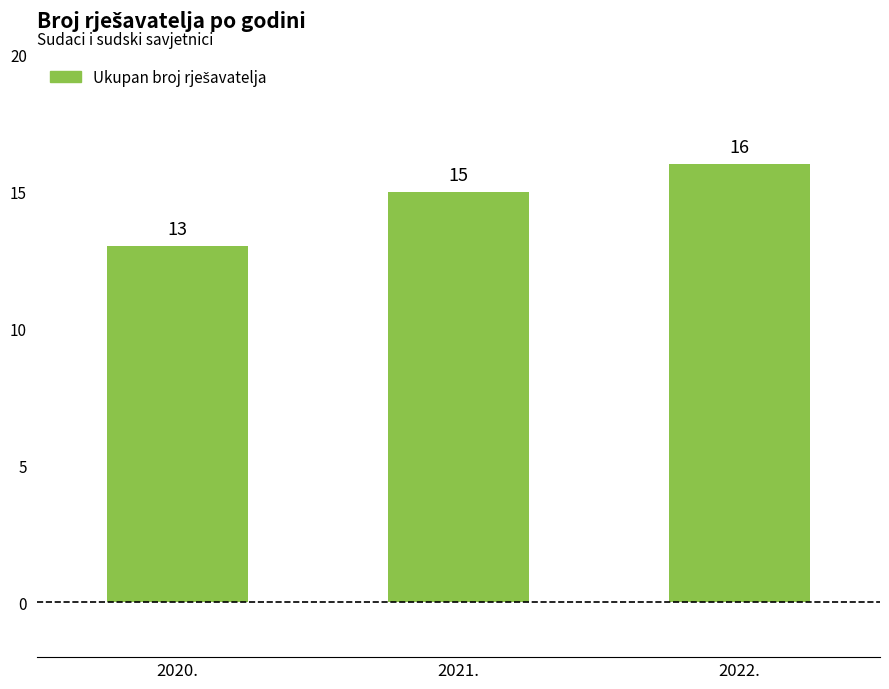

What is the minimum value shown in the chart?

13